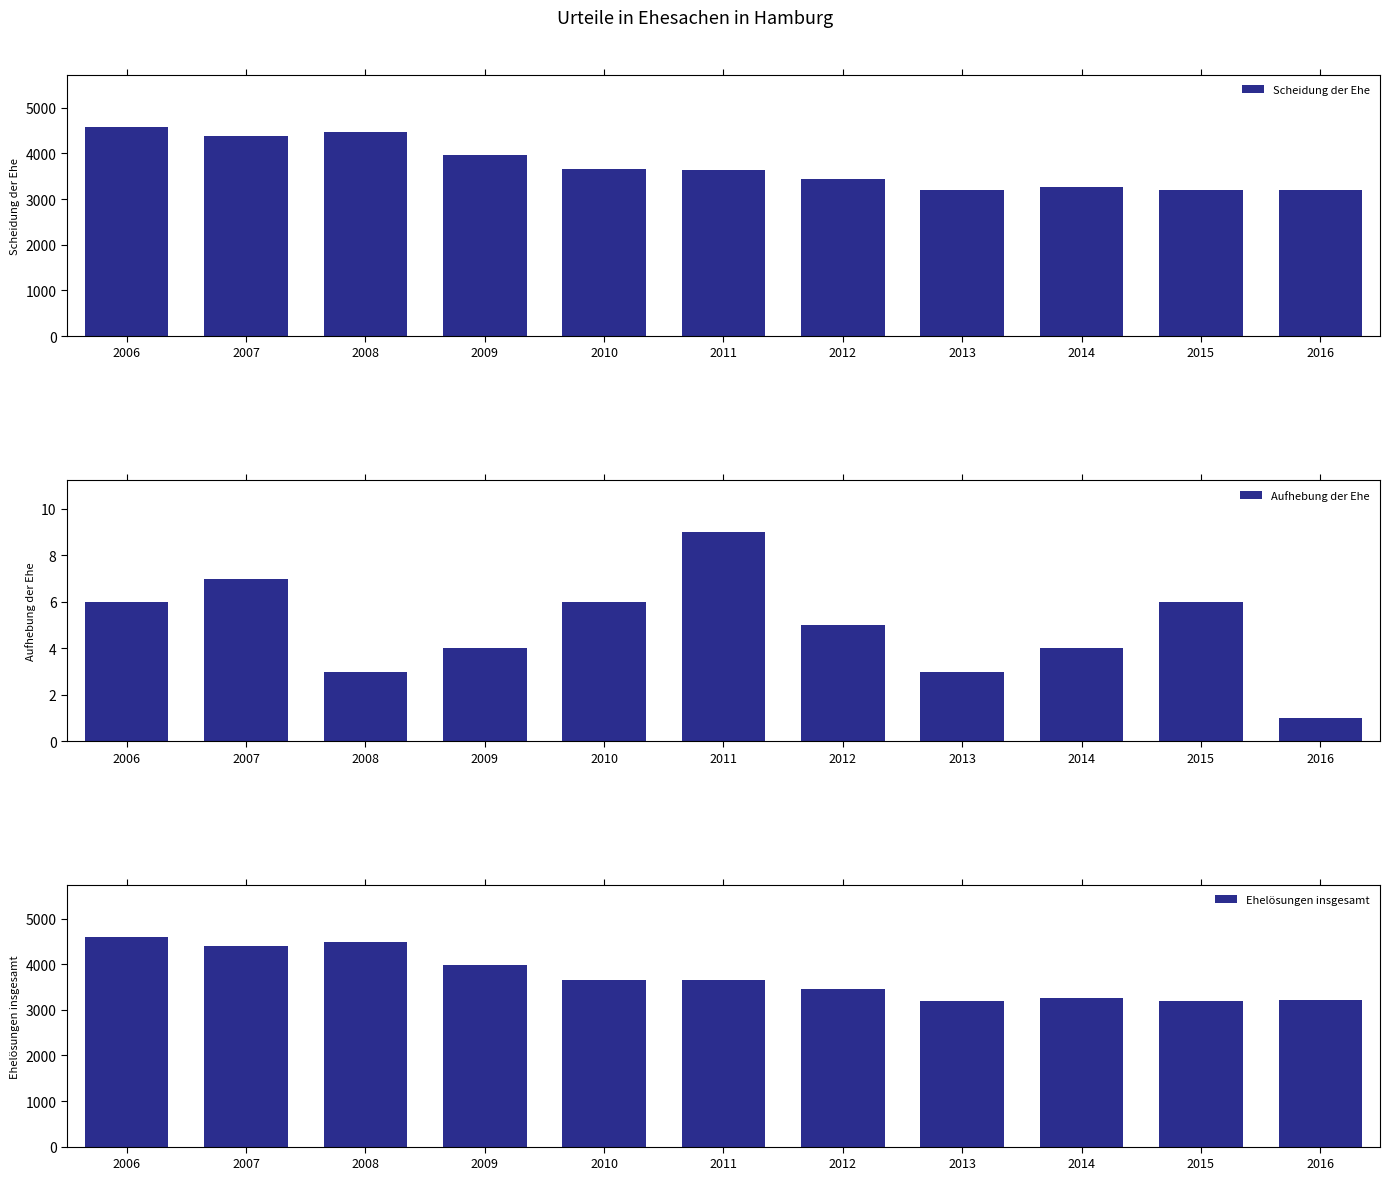

What is the difference between the second highest and minimum values in the Ehelösungen insgesamt series?

1283